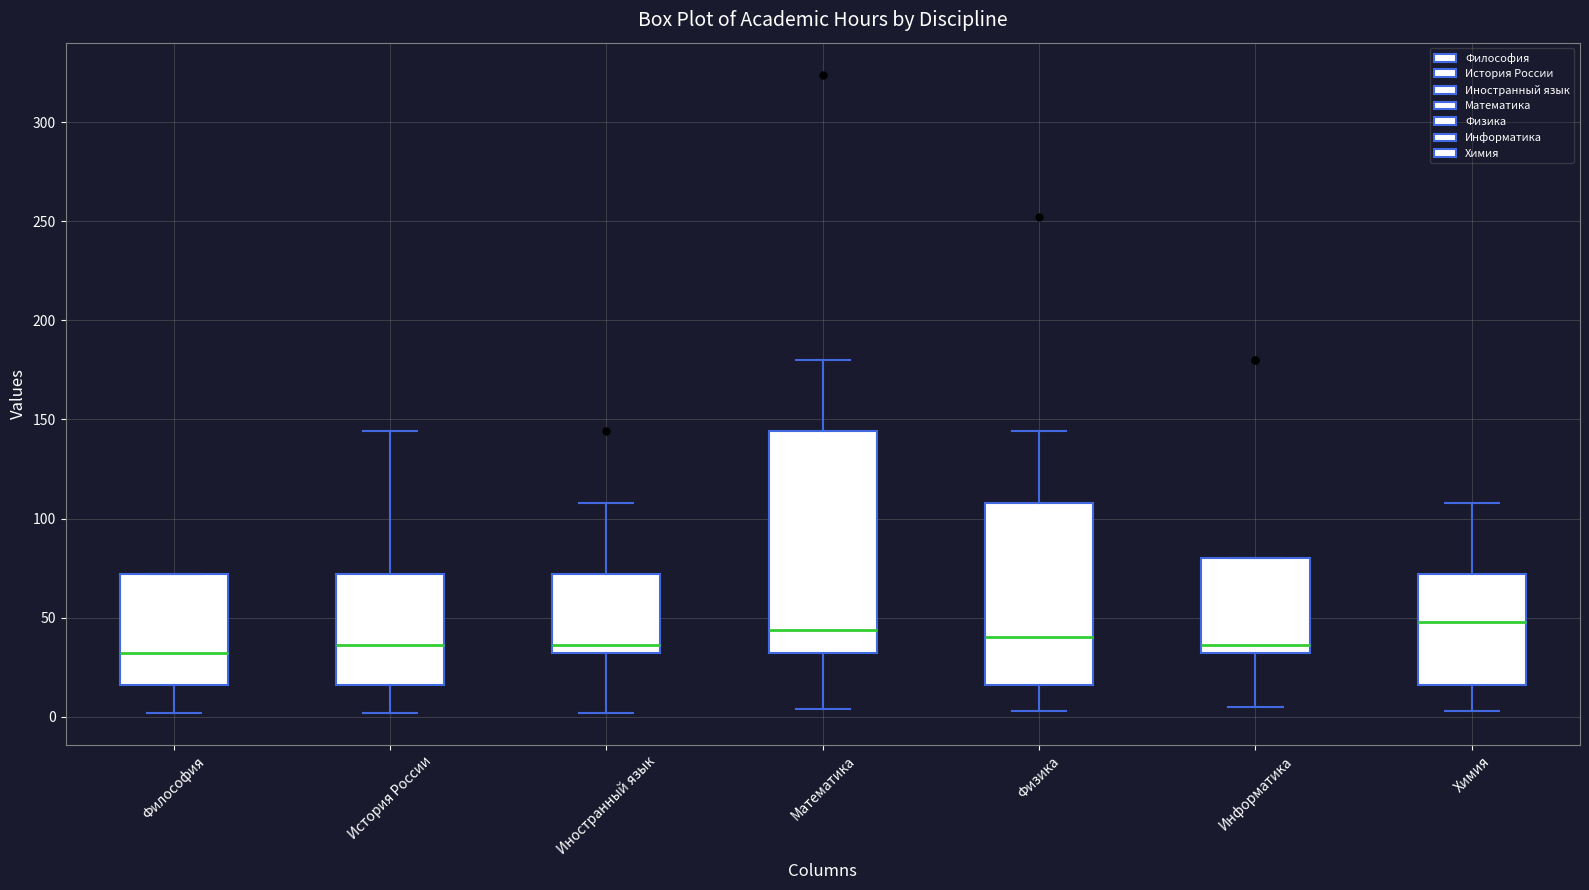

Reading left to right, transcribe this box plot: for each box, give where its median line is, the range the box spans, and where its two whiskers end, as read against the y-axis. The values are not printed on the chart, so give them approximately, as read against the axis.

Философия: median 30, box 15 to 70, whiskers 0 to 70
История России: median 35, box 15 to 70, whiskers 0 to 145
Иностранный язык: median 35, box 30 to 70, whiskers 0 to 110
Математика: median 45, box 30 to 145, whiskers 5 to 180
Физика: median 40, box 15 to 110, whiskers 5 to 145
Информатика: median 35, box 30 to 80, whiskers 5 to 80
Химия: median 50, box 15 to 70, whiskers 5 to 110